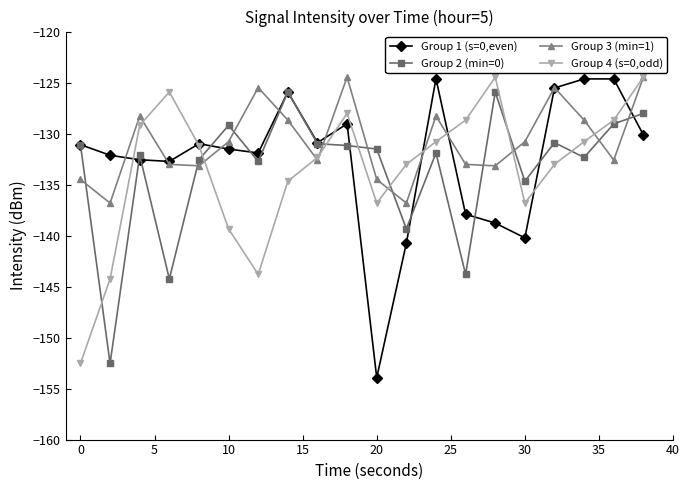

What is the maximum value shown in the chart?

-124.5